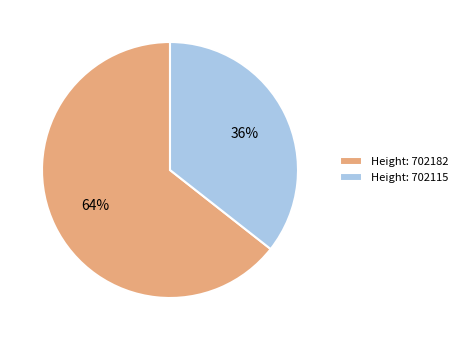

Approximately how many times larger is the value at Height: 702182 compared to Height: 702115?

1.8